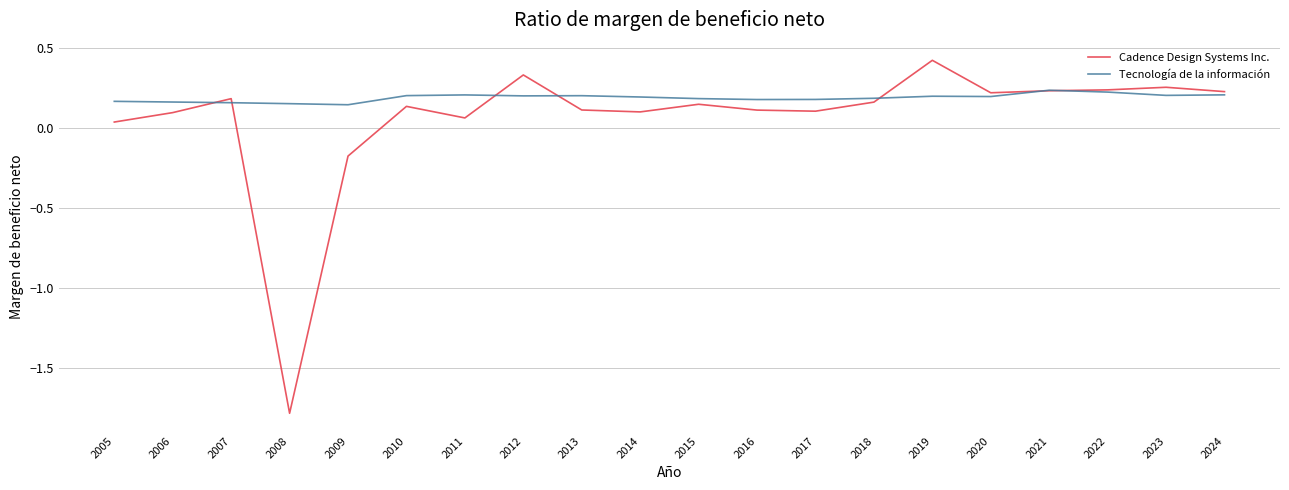

At which category does the chart reach its minimum across all series?

2008